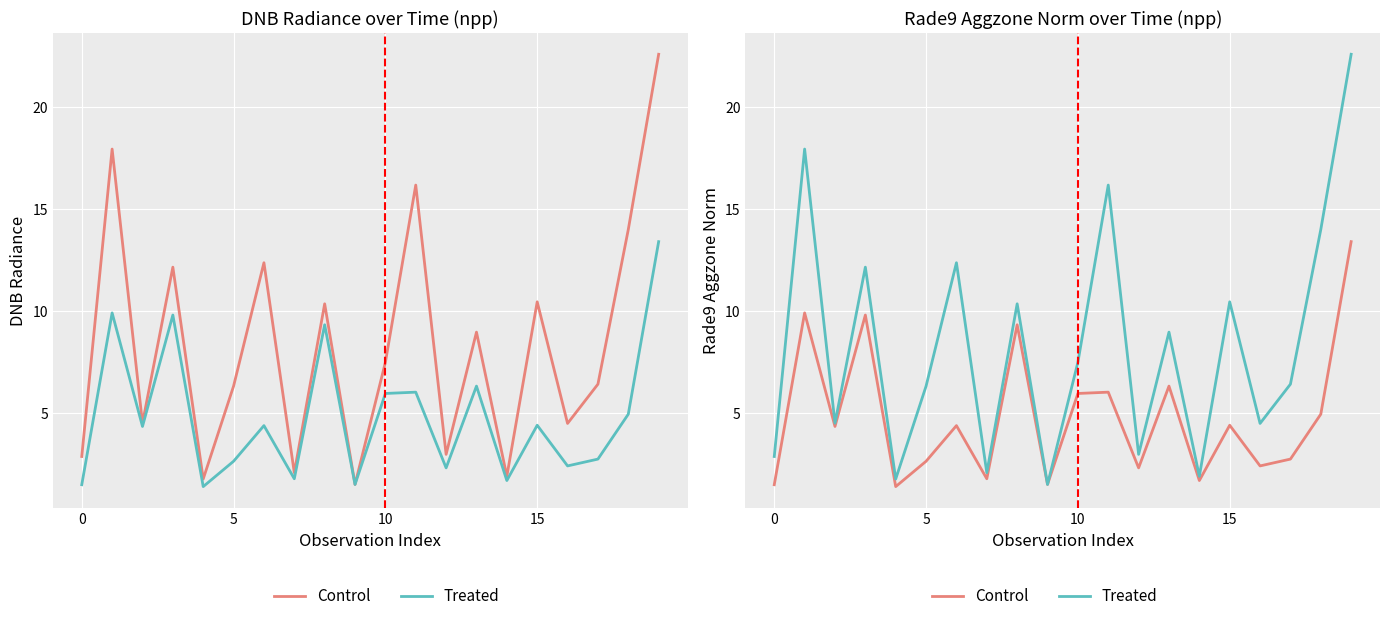

Is it true that Treated equals 14.0 at 18?

True